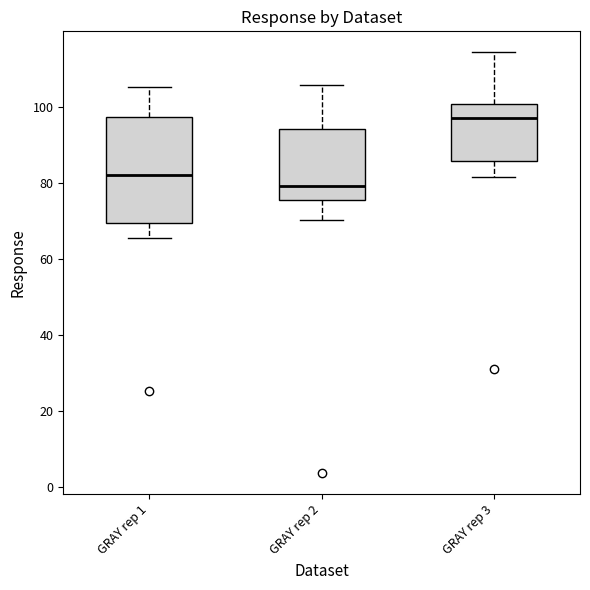

Reading left to right, read every box against the y-axis: the position of its median line, the range the box covers, and the ends of its whiskers. The values are not printed on the chart, so give them approximately, as read against the axis.

GRAY rep 1: median 82, box 70 to 98, whiskers 66 to 106
GRAY rep 2: median 80, box 76 to 94, whiskers 70 to 106
GRAY rep 3: median 98, box 86 to 100, whiskers 82 to 114